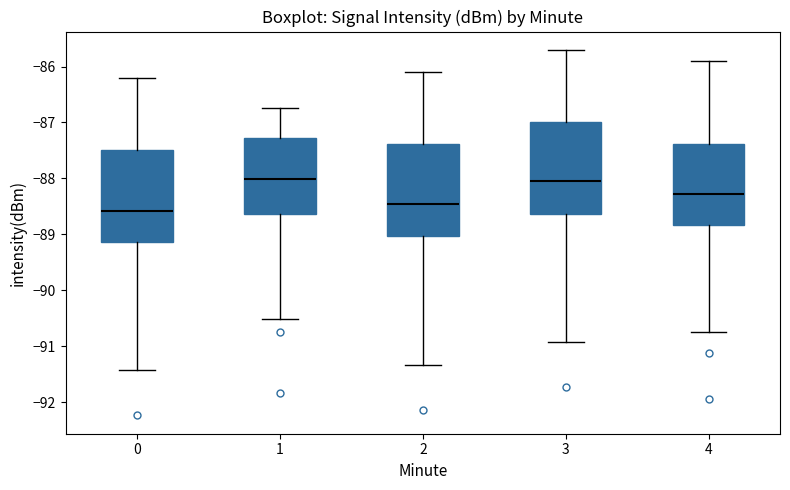

Which box has the lowest median line?

0